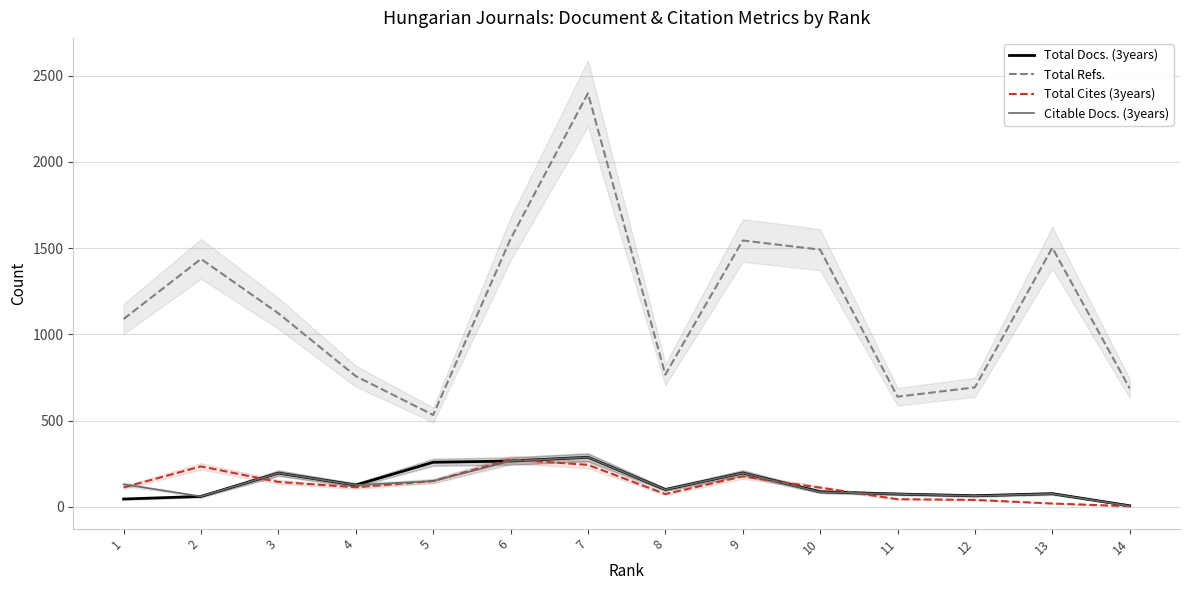

Rank the categories by Total Cites (3years) value from highest to lowest.

6, 7, 2, 9, 5, 3, 4, 1, 10, 8, 11, 12, 13, 14